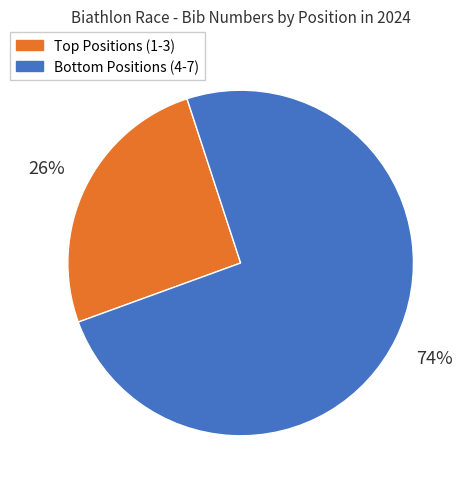

Rank the categories by value from highest to lowest.

Bottom Positions (4-7), Top Positions (1-3)